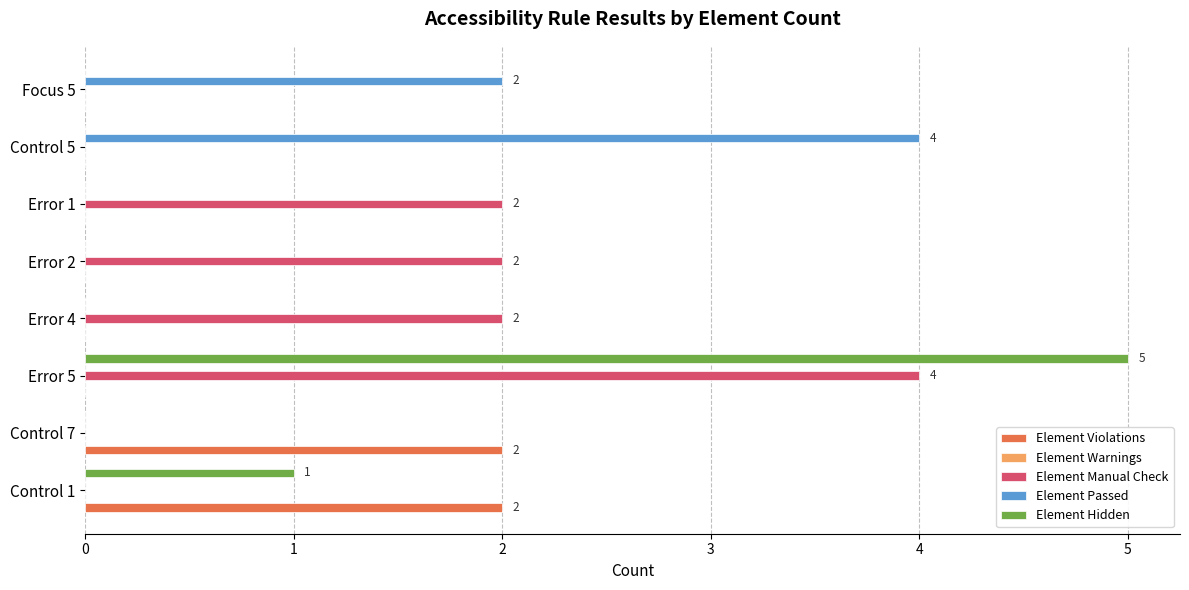

The value of Element Violations at Error 4 is 1. True or false?

False